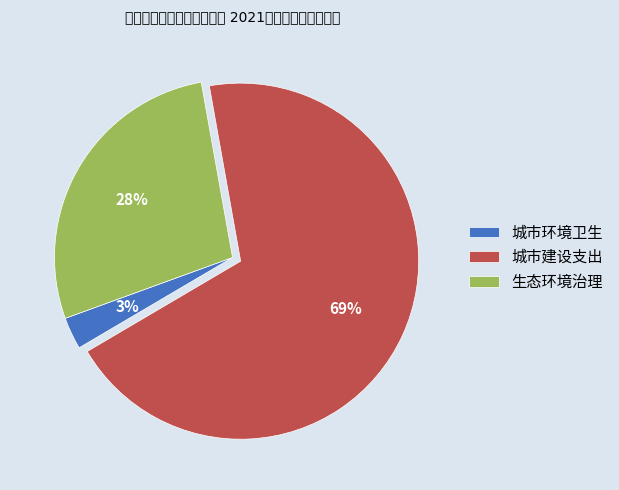

True or false: 城市环境卫生 accounts for 3% of the total.

True